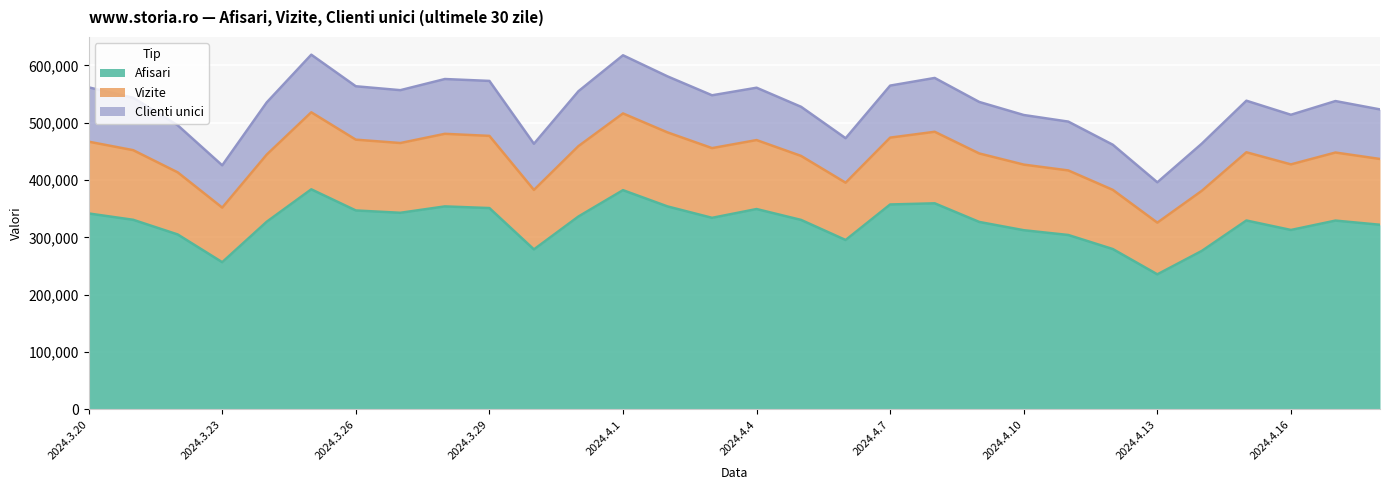

List the labels in order of Vizite value, largest first.

2024.3.25, 2024.4.1, 2024.4.2, 2024.3.28, 2024.3.29, 2024.3.20, 2024.4.8, 2024.3.26, 2024.3.31, 2024.3.27, 2024.4.3, 2024.3.21, 2024.4.4, 2024.4.9, 2024.4.15, 2024.4.17, 2024.3.24, 2024.4.7, 2024.4.18, 2024.4.10, 2024.4.16, 2024.4.11, 2024.4.5, 2024.3.22, 2024.4.14, 2024.3.30, 2024.4.12, 2024.4.6, 2024.3.23, 2024.4.13